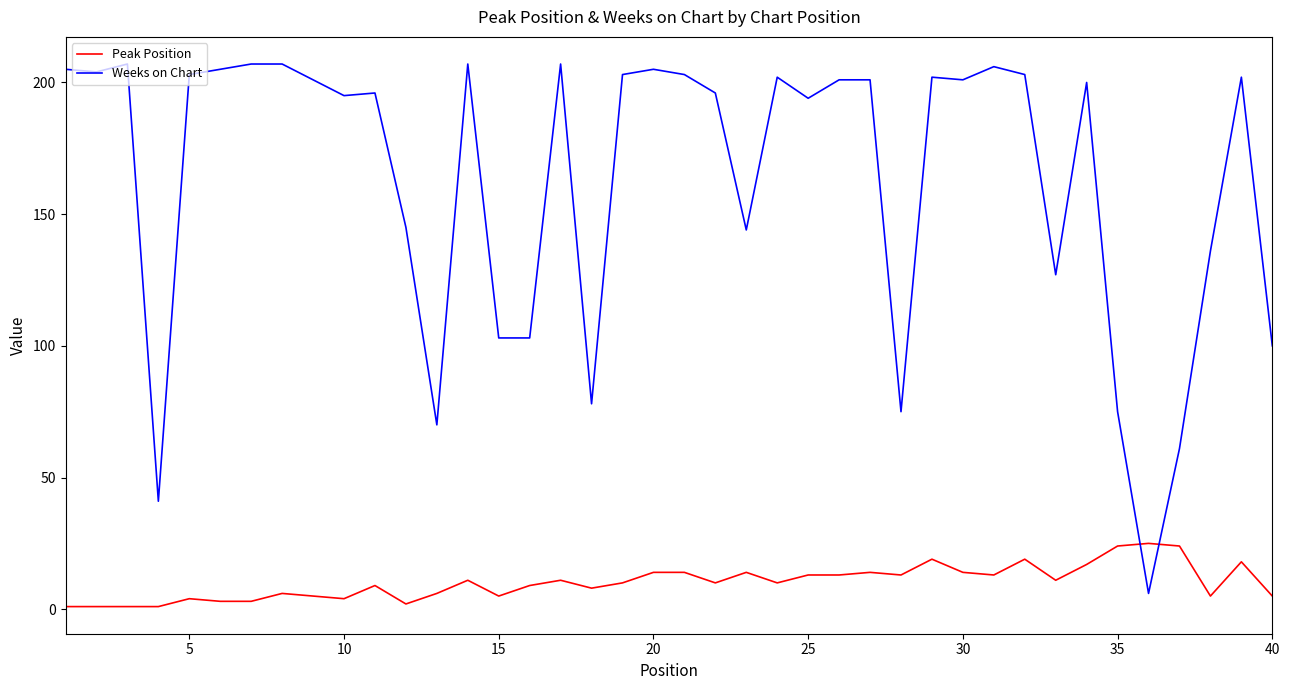

Which series has the largest total across all categories?

Weeks on Chart